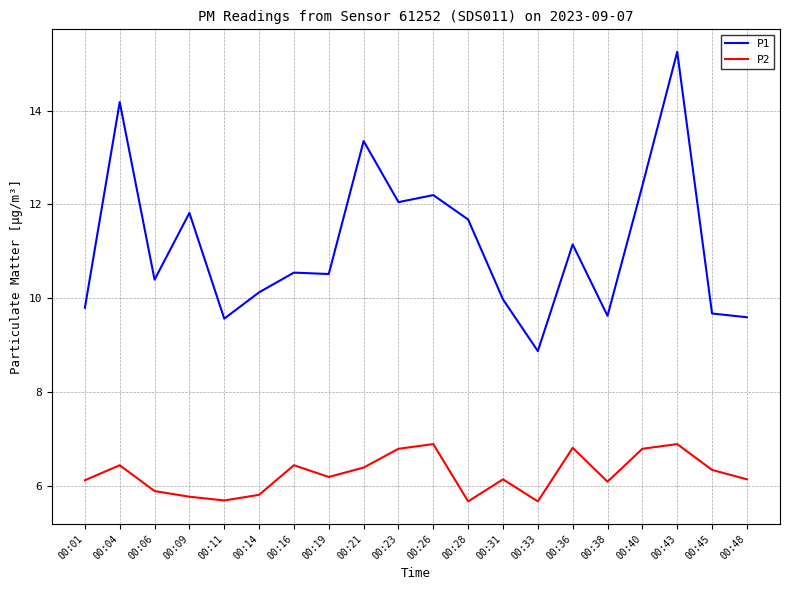

Rank the series by their average value, from highest to lowest.

P1, P2